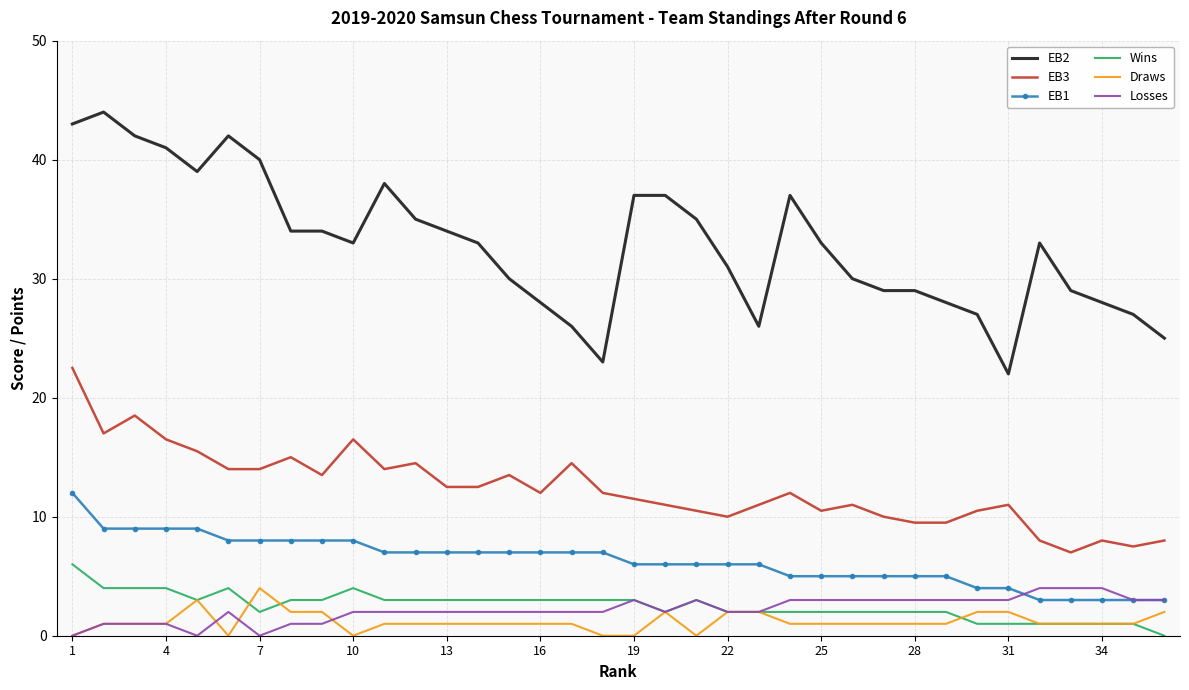

What is the maximum value for Losses?

4.0